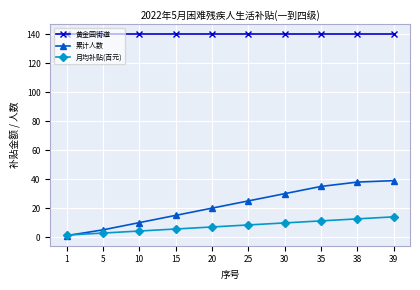

Between 1 and 15, which series saw the biggest shift?

累计人数